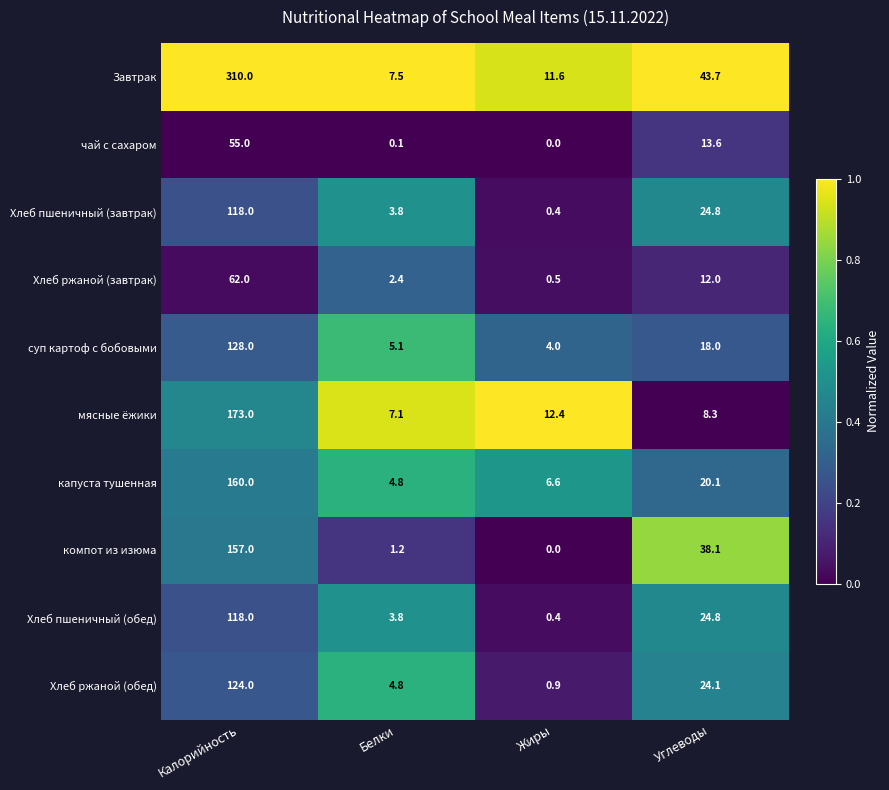

Where is Хлеб пшеничный (обед) nearest to the value 59?

Углеводы